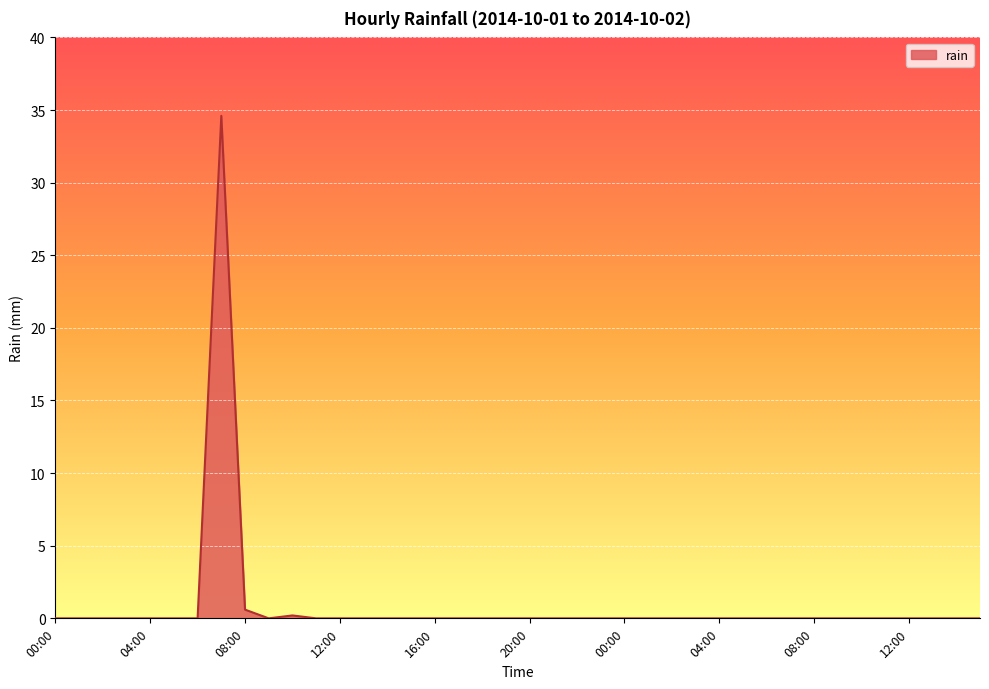

What is the maximum value shown in the chart?

34.6